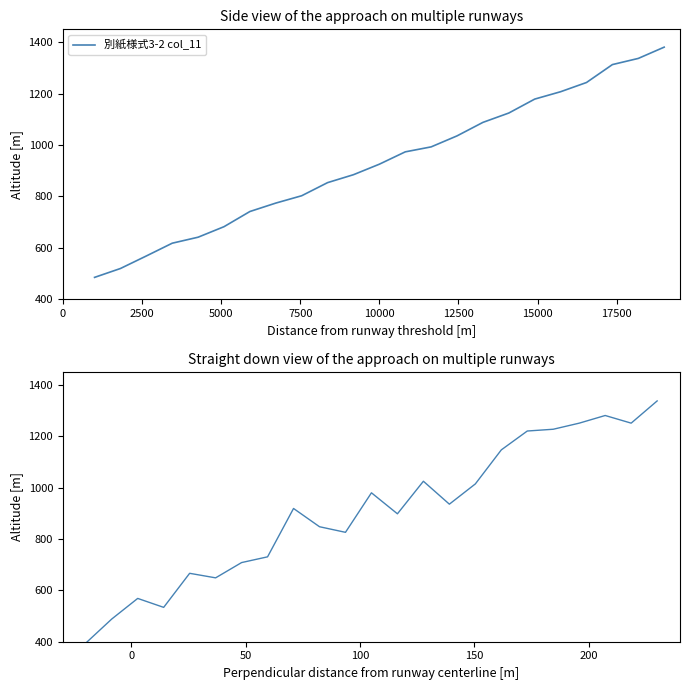

How many data points are less than 918?

11